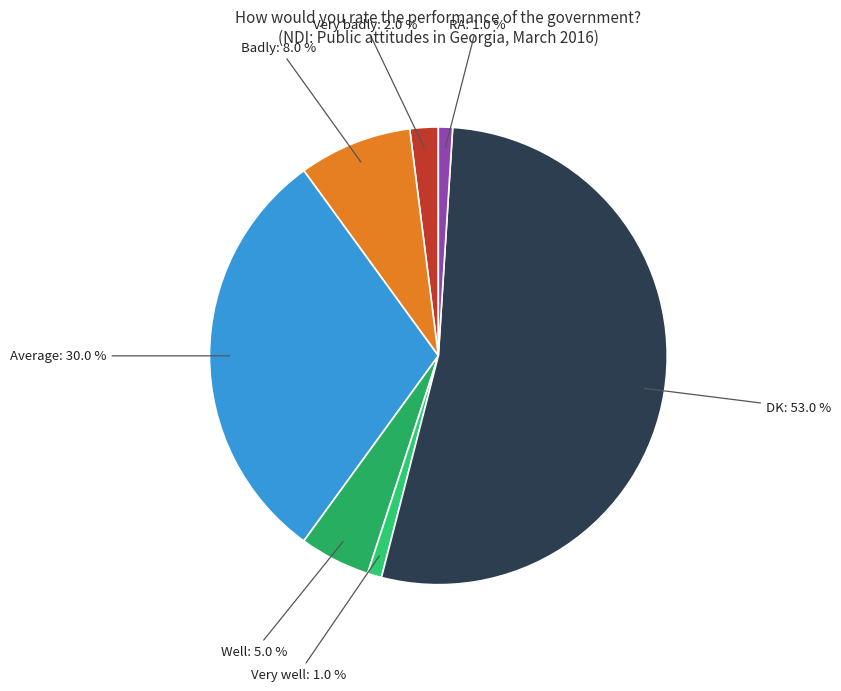

Count the number of slices in the pie.

7